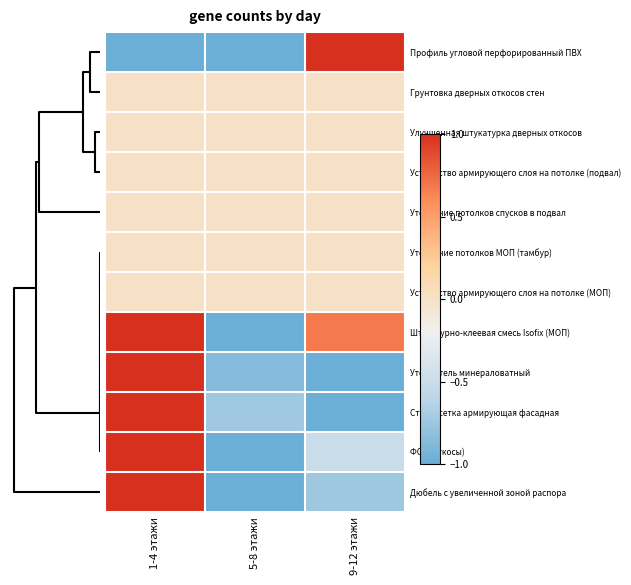

What is the smallest value displayed?

-1.0